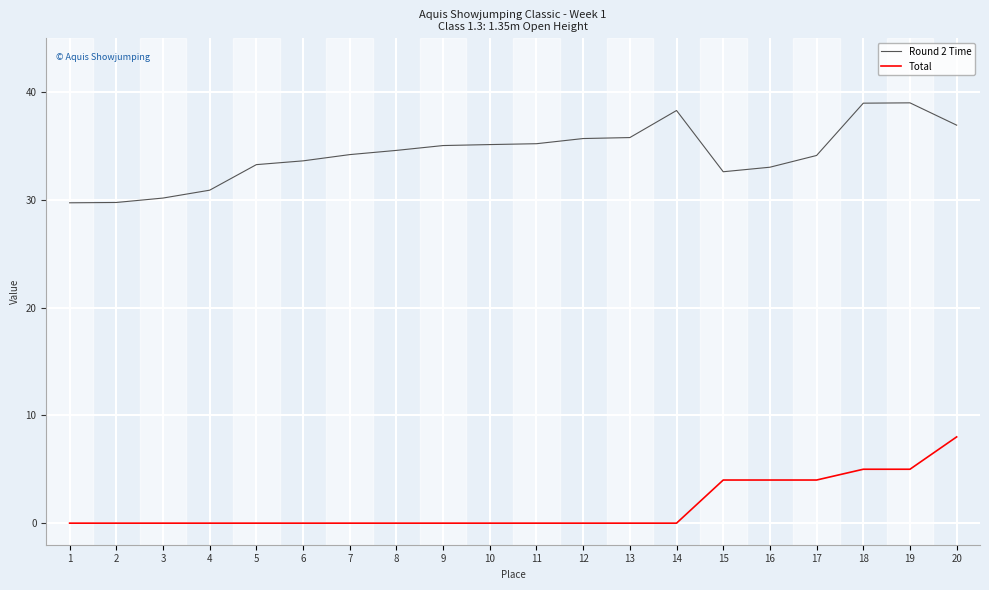

What is the minimum value for Round 2 Time?

29.7